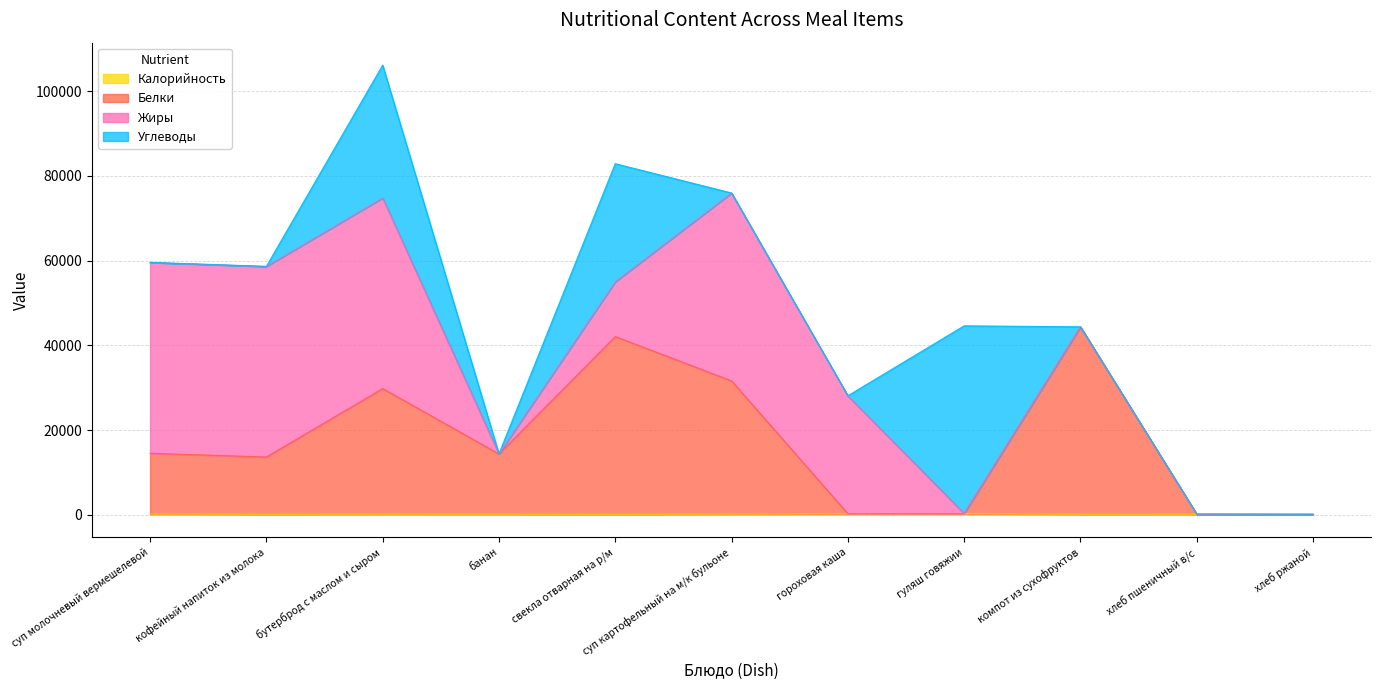

What is the lowest value of the Белки series?

109.3